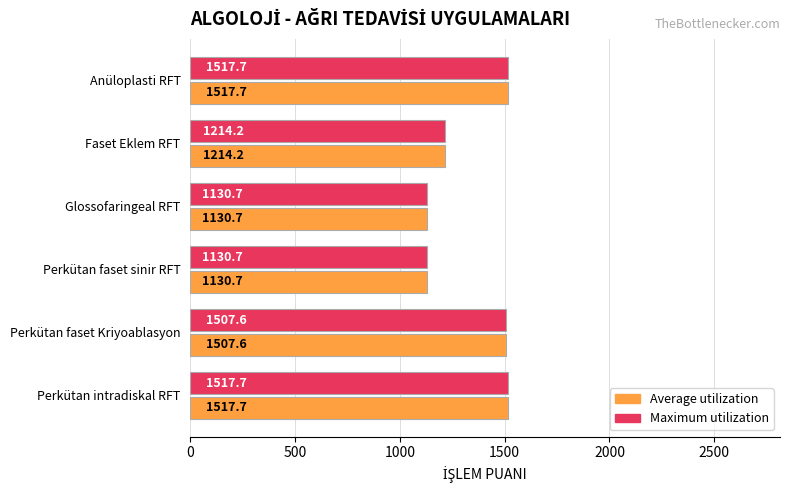

True or false: Average utilization has a value of 773.4 at Perkütan faset sinir RFT.

False